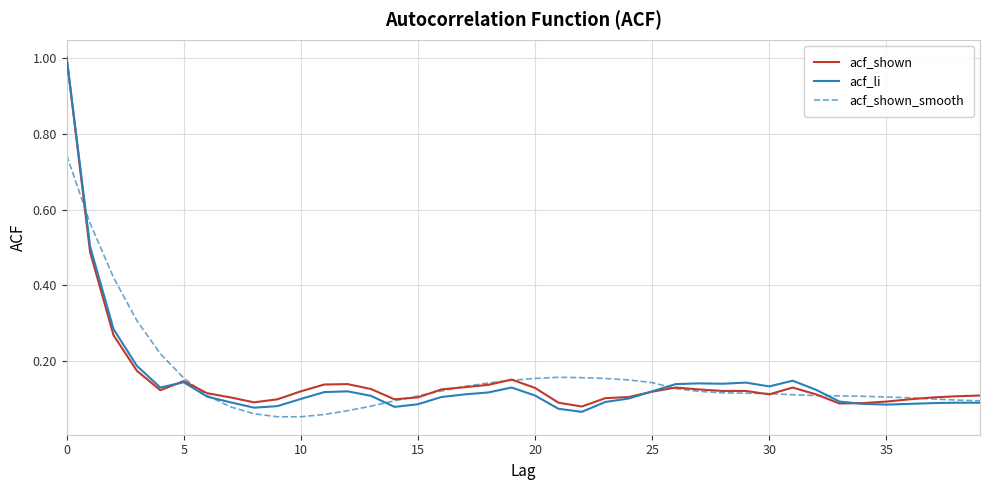

What is the maximum value for acf_shown?

1.0